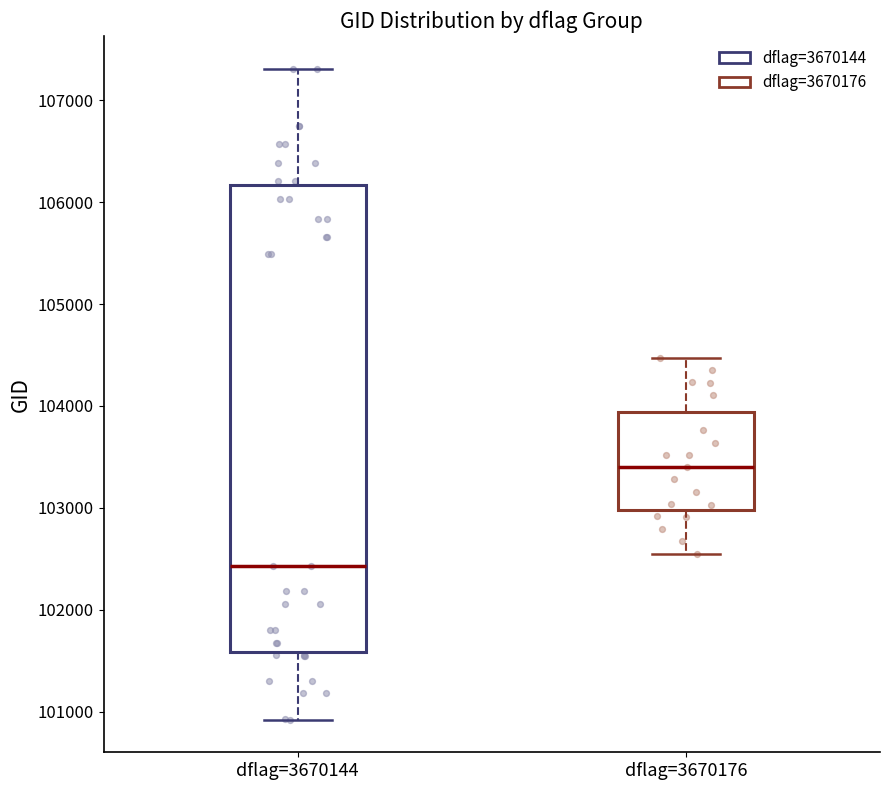

Reading left to right, transcribe this box plot: for each box, give where its median line is, the range the box spans, and where its two whiskers end, as read against the y-axis. The values are not printed on the chart, so give them approximately, as read against the axis.

dflag=3670144: median 102400, box 101600 to 106200, whiskers 100900 to 107300
dflag=3670176: median 103400, box 103000 to 103900, whiskers 102600 to 104500